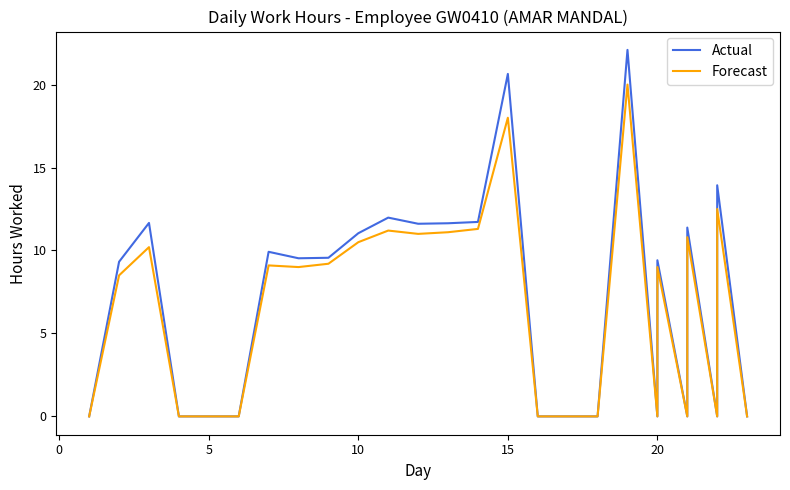

What are all the series names shown in the legend?

Actual, Forecast